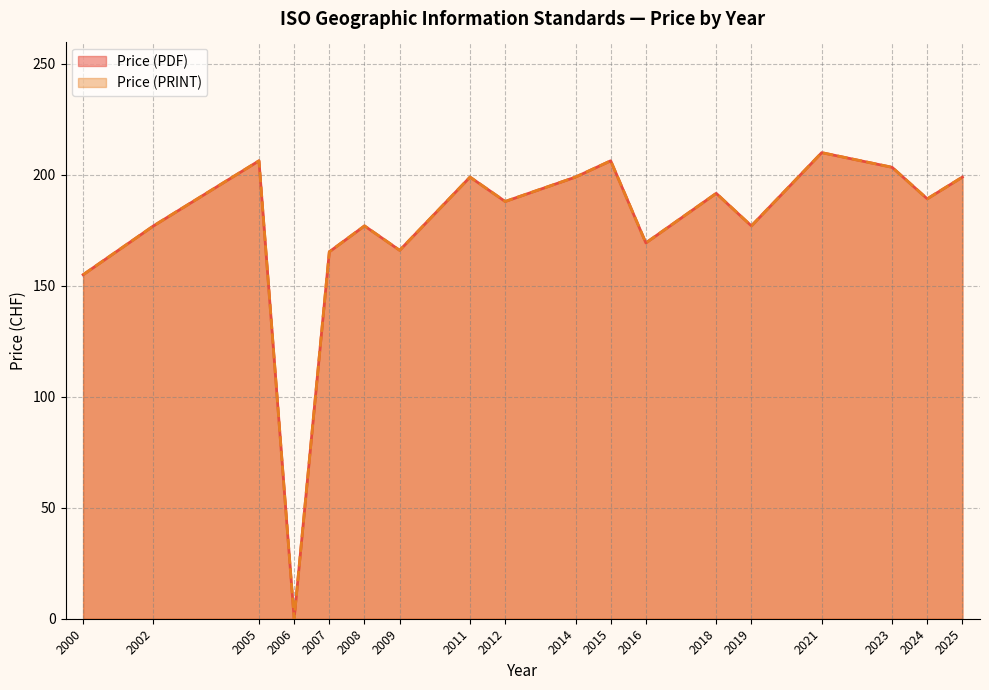

Does the chart have visible grid lines?

Yes